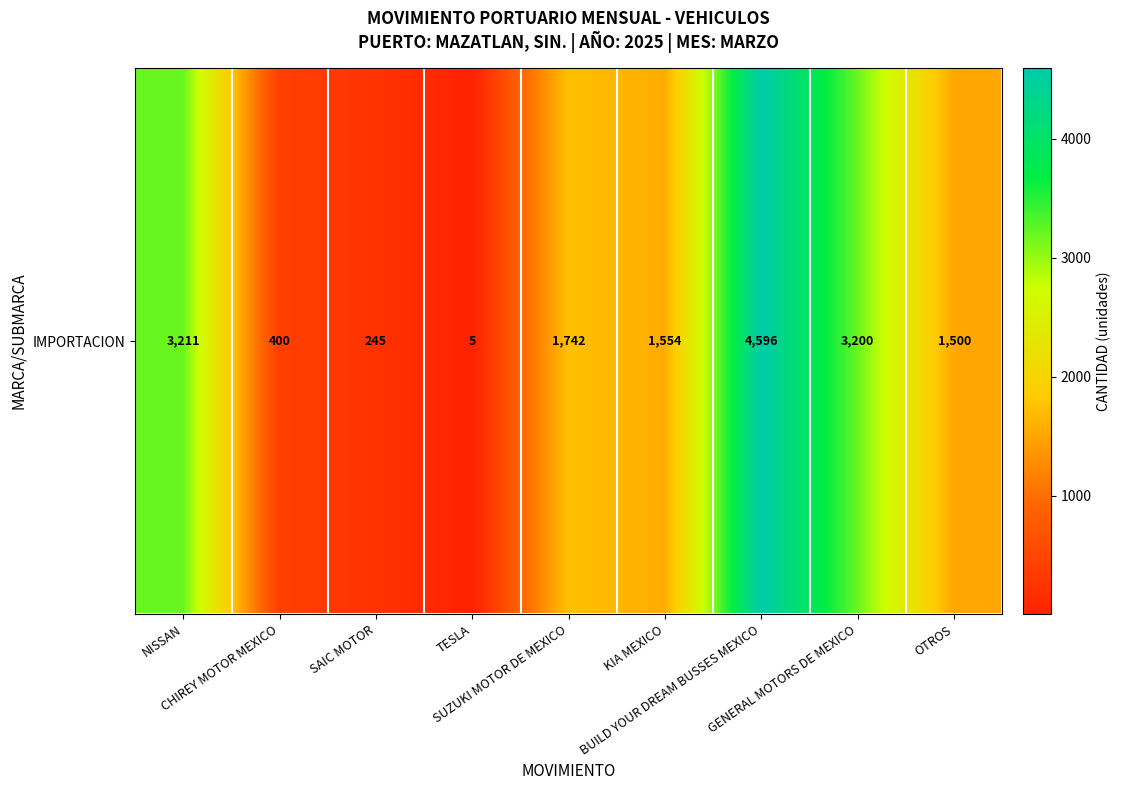

What is the ratio of the value at OTROS to the value at TESLA?

300.0